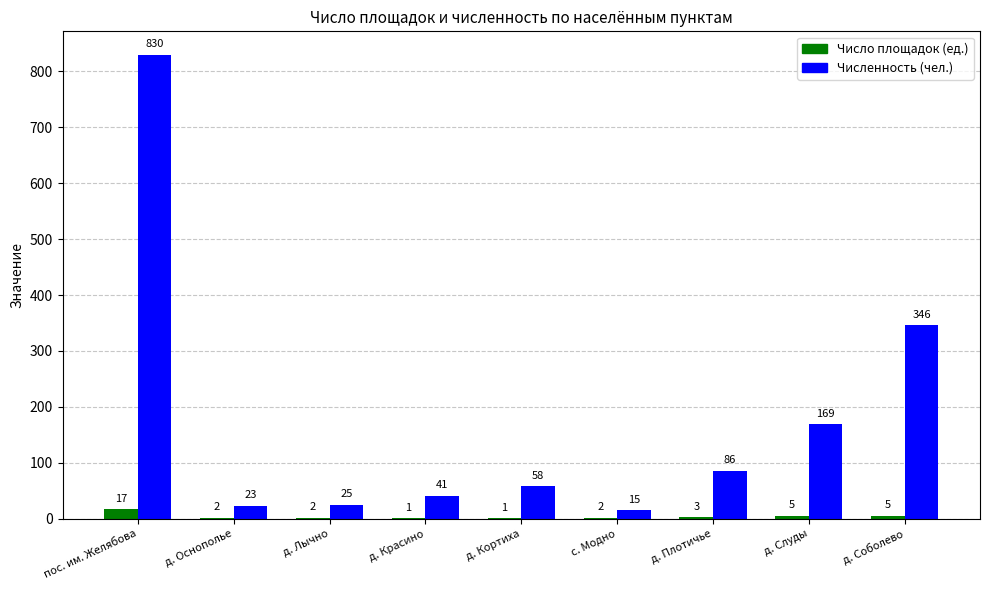

Is it true that Число площадок (ед.) equals 5 at д. Слуды?

True